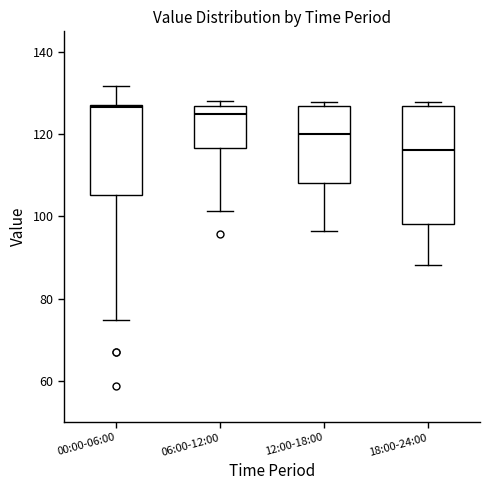

Which box is the tallest, from its lower edge to its upper edge?

18:00-24:00